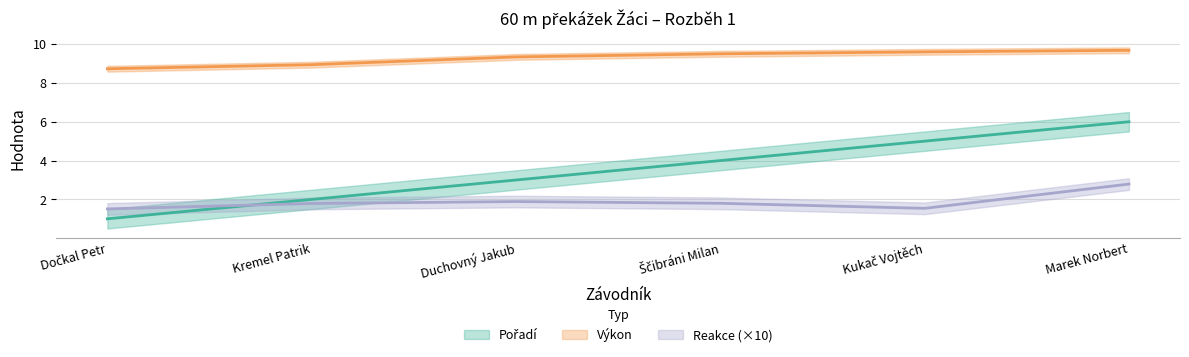

What is the lowest value of the Výkon series?

8.7